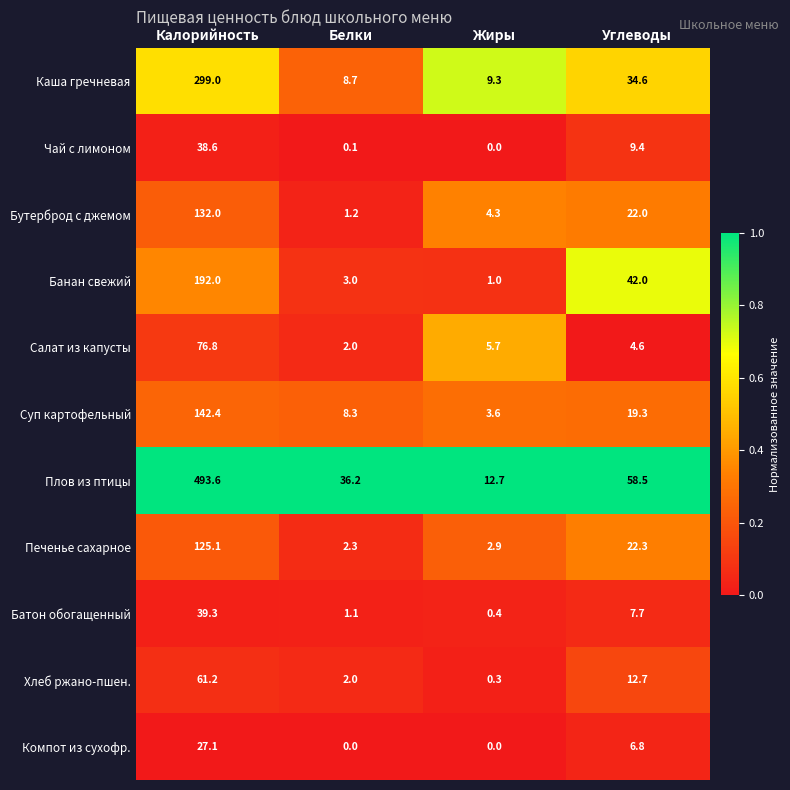

Is it true that Плов из птицы equals 36.2 at Белки?

True